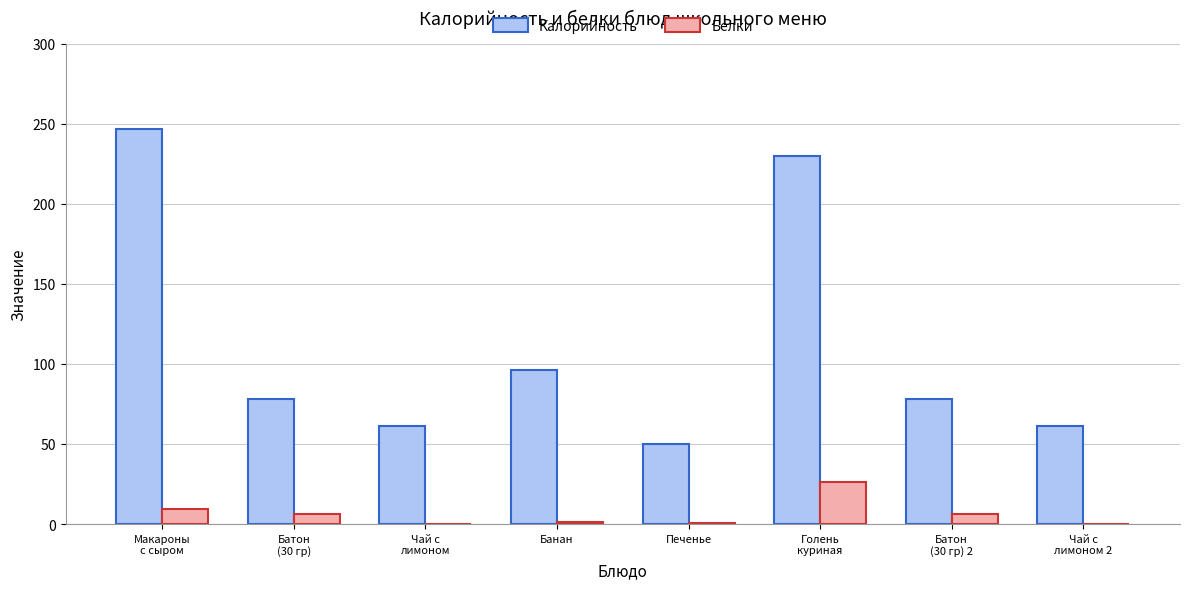

What is the highest value of the Белки series?

26.2